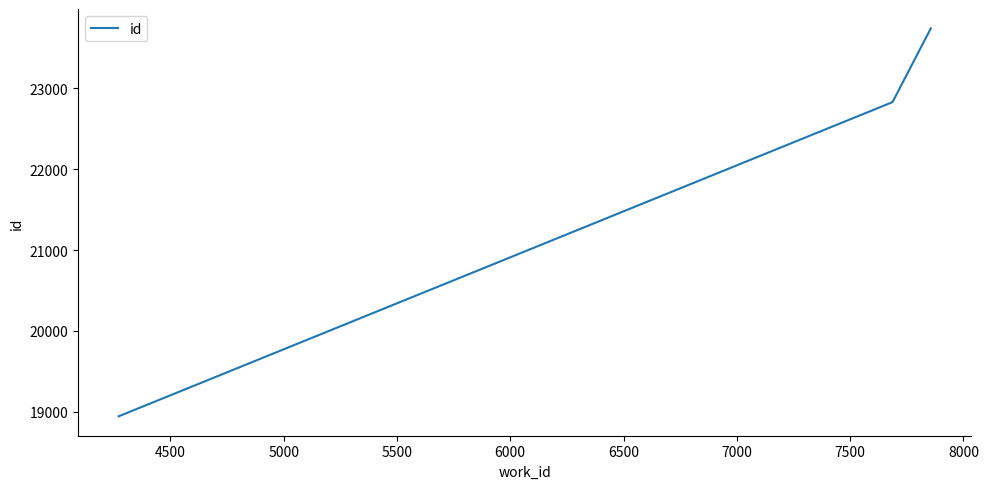

What is the greatest value displayed?

23738